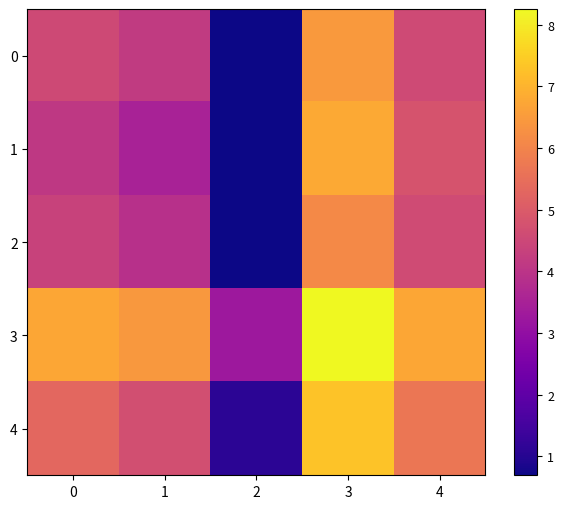

What is the total value across all series at 1?

22.7